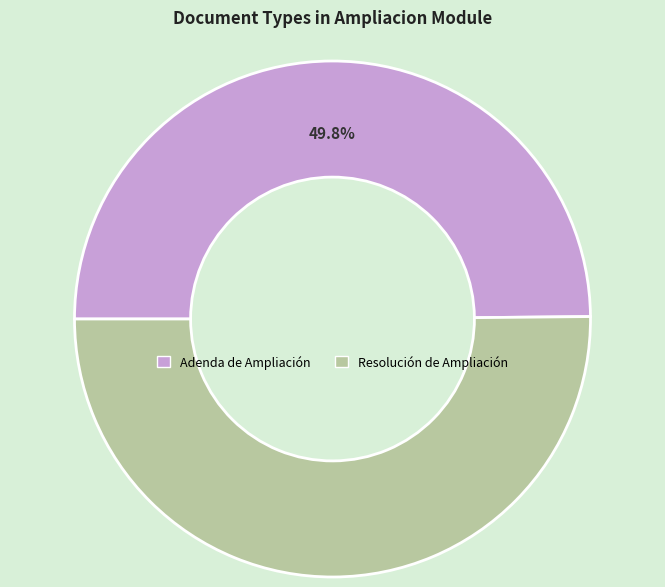

Is there any slice that represents more than half of the pie?

Yes